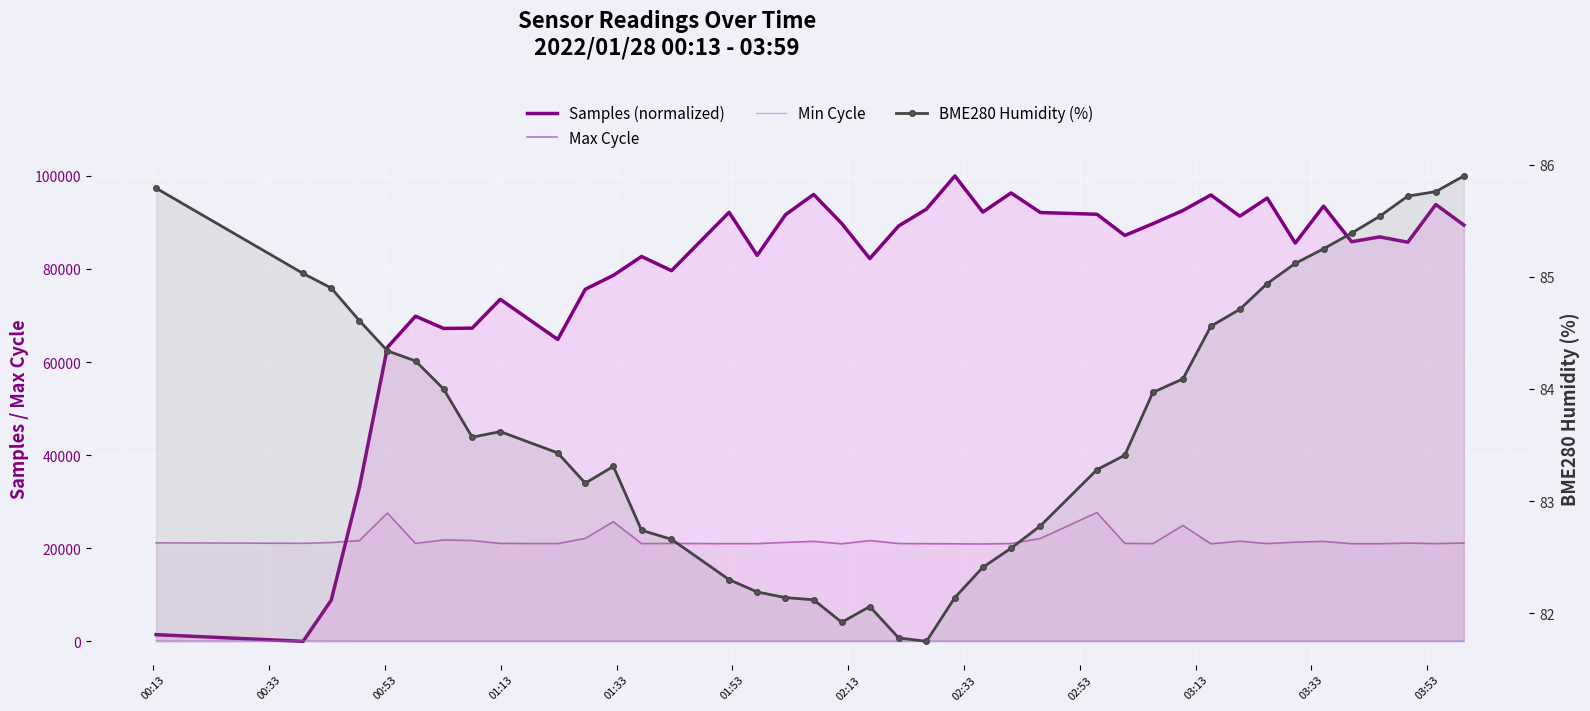

Reading left to right, transcribe all the data shown in this chart.

Samples (normalized): 1432.8	0.0	8848.8	33008.8	63165.1	69863.1	67230.3	67294.4	73483.3	64858.8	75642.1	78635.4	82683.5	79643.5	92173.6	82926.9	91657.5	96016.9	89776.7	82241.5	89255.8	92864.5	100000.0	92225.5	96338.1	92127.5	91759.0	87210.7	89730.9	92572.5	95909.0	91339.2	95235.5	85577.6	93497.6	85854.8	86895.1	85754.8	93854.7	89438.7
Max Cycle: 21166.0	21060.0	21235.0	21629.0	27564.0	21035.0	21781.0	21654.0	21034.0	20995.0	22116.0	25695.0	20994.0	21030.0	20975.0	20990.0	21257.0	21478.0	20948.0	21647.0	21014.0	20971.0	20946.0	20919.0	21002.0	22108.0	27666.0	21038.0	20987.0	24889.0	20954.0	21514.0	20998.0	21310.0	21468.0	20966.0	20959.0	21112.0	20983.0	21129.0
Min Cycle: 100.0	101.0	97.0	87.0	86.0	87.0	87.0	87.0	87.0	87.0	86.0	85.0	86.0	85.0	83.0	83.0	83.0	83.0	83.0	83.0	83.0	83.0	83.0	83.0	83.0	83.0	83.0	83.0	83.0	83.0	83.0	83.0	83.0	83.0	83.0	83.0	83.0	83.0	83.0	83.0
BME280 Humidity (%): 85.8	85.0	84.9	84.6	84.3	84.2	84.0	83.6	83.6	83.4	83.2	83.3	82.7	82.7	82.3	82.2	82.1	82.1	81.9	82.1	81.8	81.8	82.1	82.4	82.6	82.8	83.3	83.4	84.0	84.1	84.6	84.7	84.9	85.1	85.2	85.4	85.5	85.7	85.8	85.9